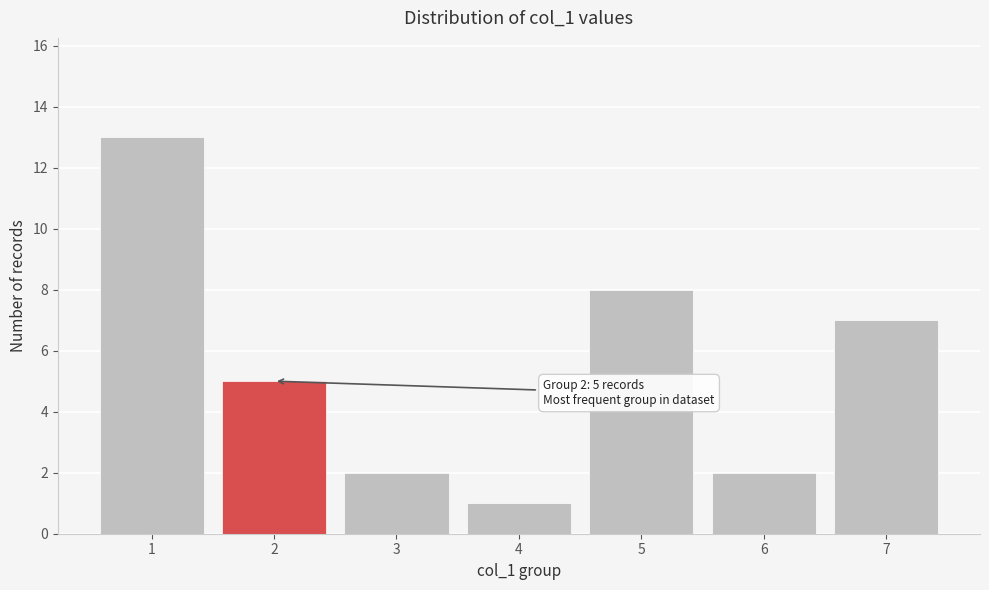

Reading left to right, list all the values displayed in this chart.

1=13	2=5	3=2	4=1	5=8	6=2	7=7